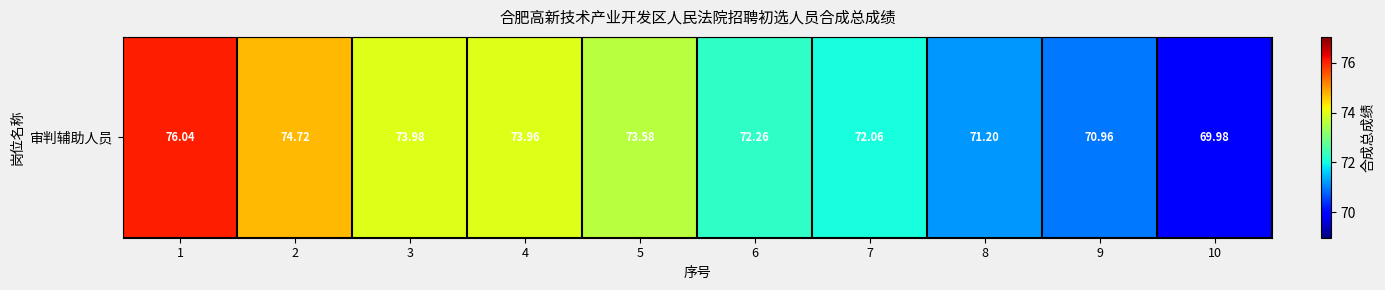

The chart shows a value of 74.0 at 3. True or false?

True